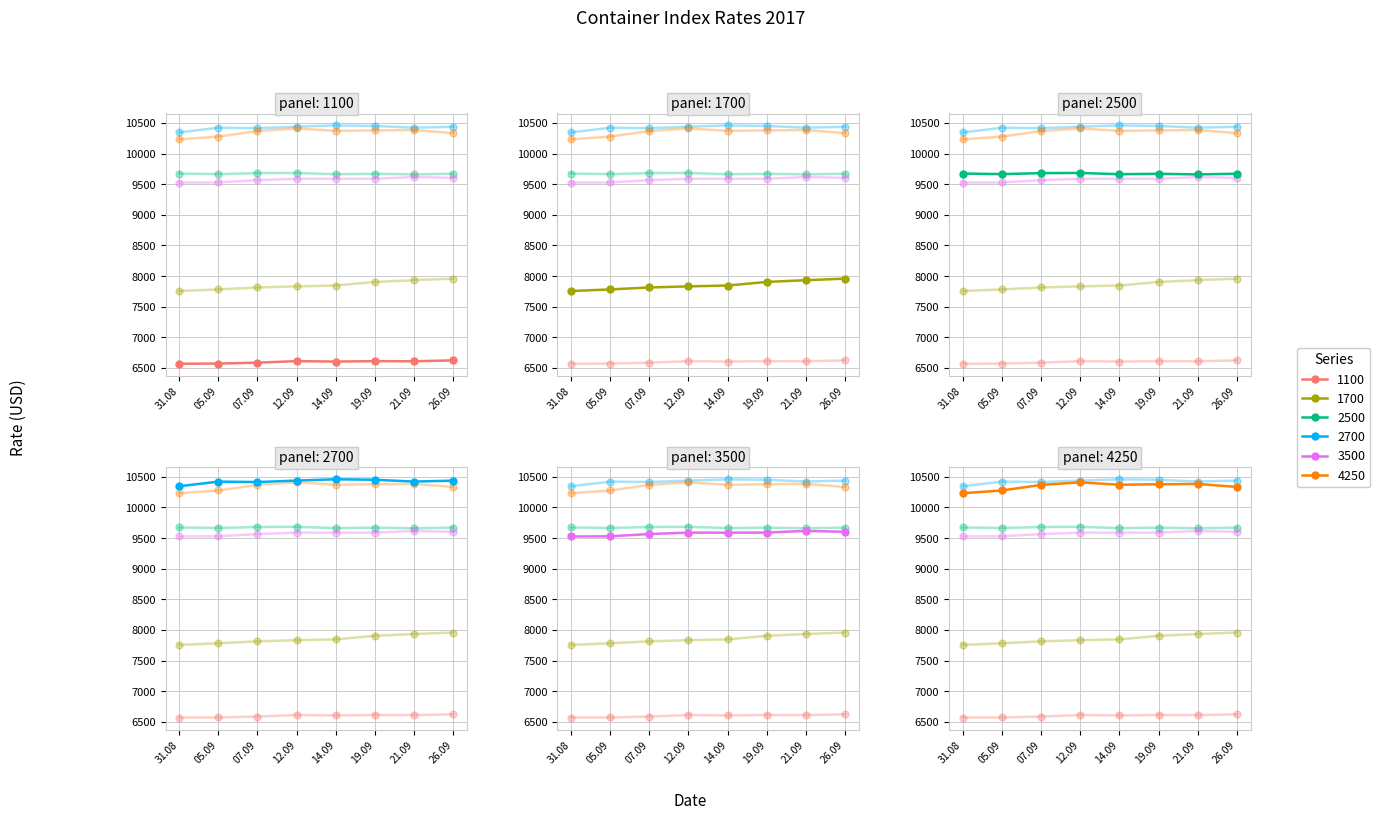

What is the label of the 5th point from the left?

14.09